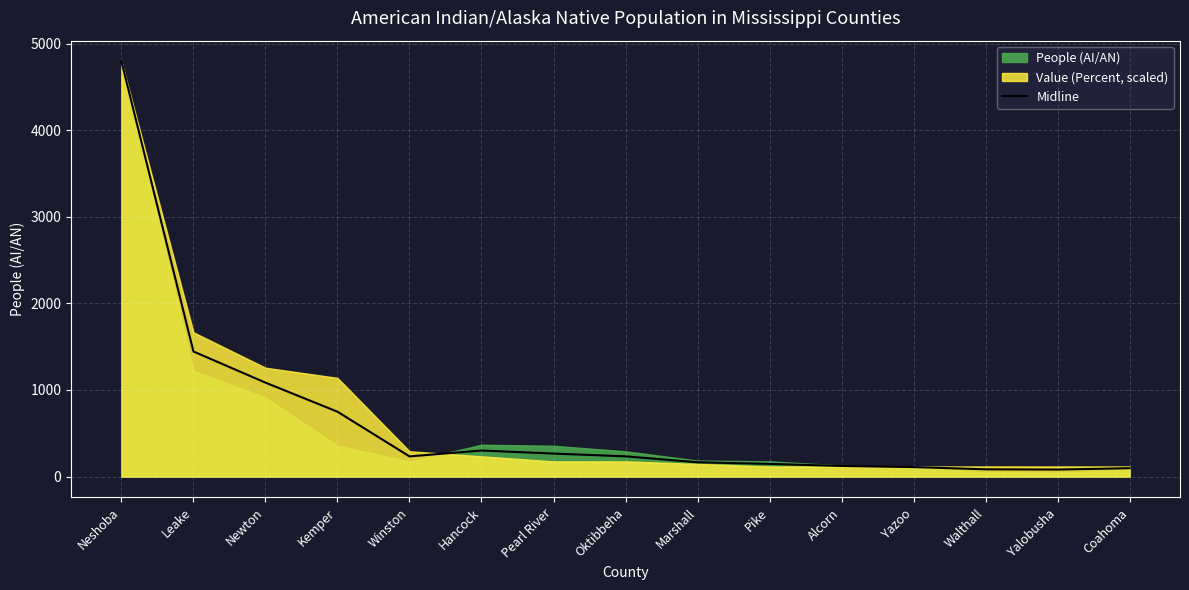

What is the maximum value shown in the chart?

4795.0